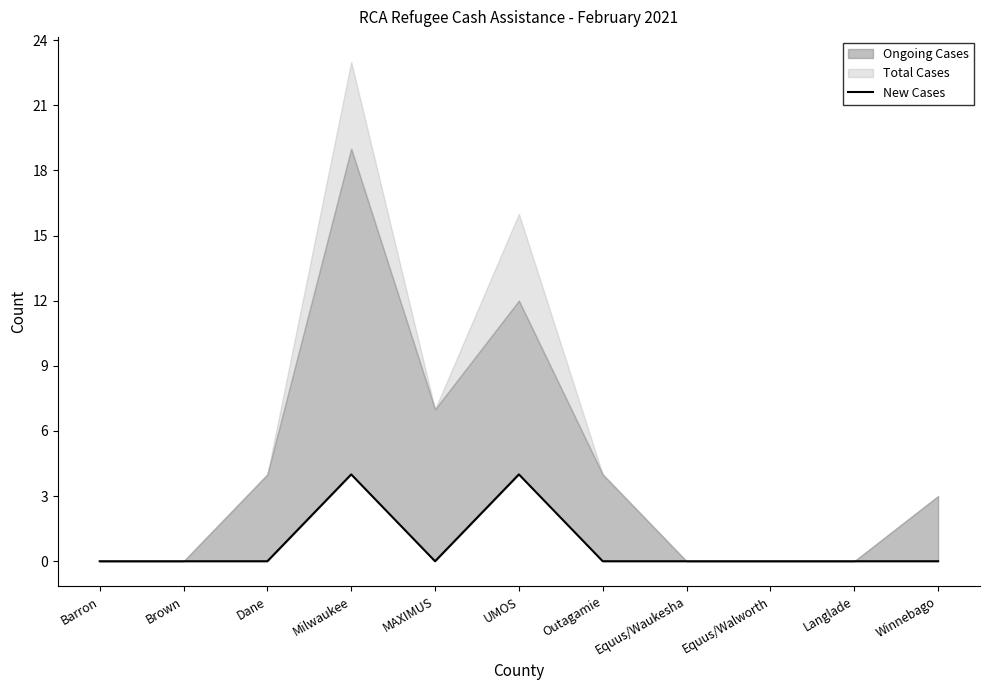

What position from the right is Brown?

10